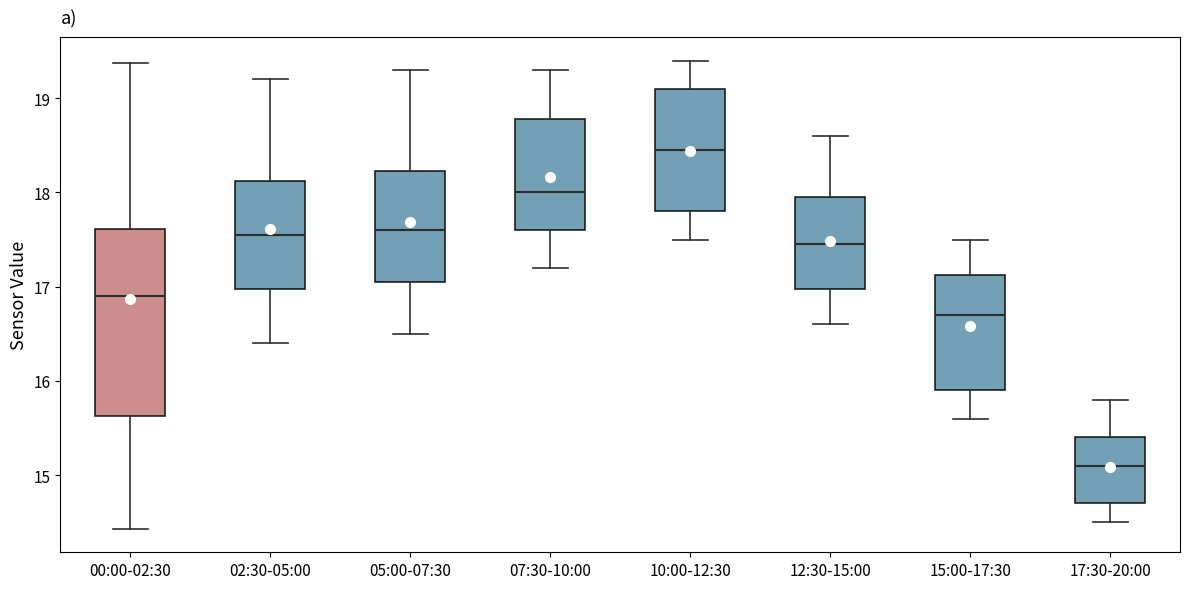

Reading left to right, transcribe this box plot: for each box, give where its median line is, the range the box spans, and where its two whiskers end, as read against the y-axis. The values are not printed on the chart, so give them approximately, as read against the axis.

00:00-02:30: median 16.9, box 15.6 to 17.6, whiskers 14.4 to 19.4
02:30-05:00: median 17.6, box 17.0 to 18.1, whiskers 16.4 to 19.2
05:00-07:30: median 17.6, box 17.1 to 18.2, whiskers 16.5 to 19.3
07:30-10:00: median 18.0, box 17.6 to 18.8, whiskers 17.2 to 19.3
10:00-12:30: median 18.5, box 17.8 to 19.1, whiskers 17.5 to 19.4
12:30-15:00: median 17.5, box 17.0 to 18.0, whiskers 16.6 to 18.6
15:00-17:30: median 16.7, box 15.9 to 17.1, whiskers 15.6 to 17.5
17:30-20:00: median 15.1, box 14.7 to 15.4, whiskers 14.5 to 15.8